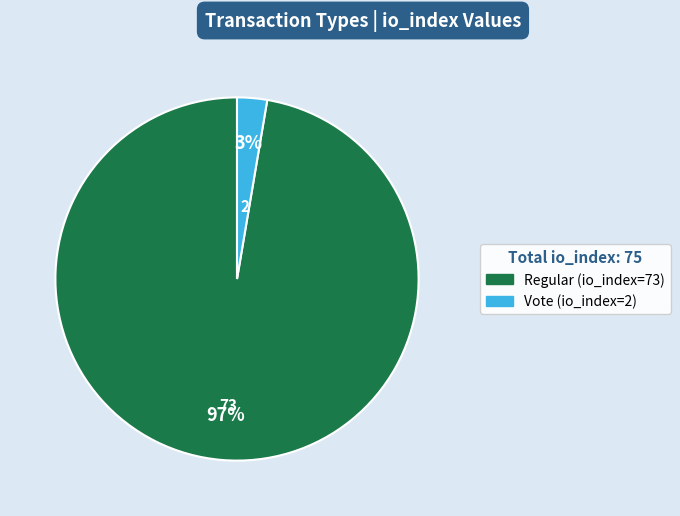

Between Vote (io_index=2) and Regular (io_index=73), which is larger?

Regular (io_index=73)